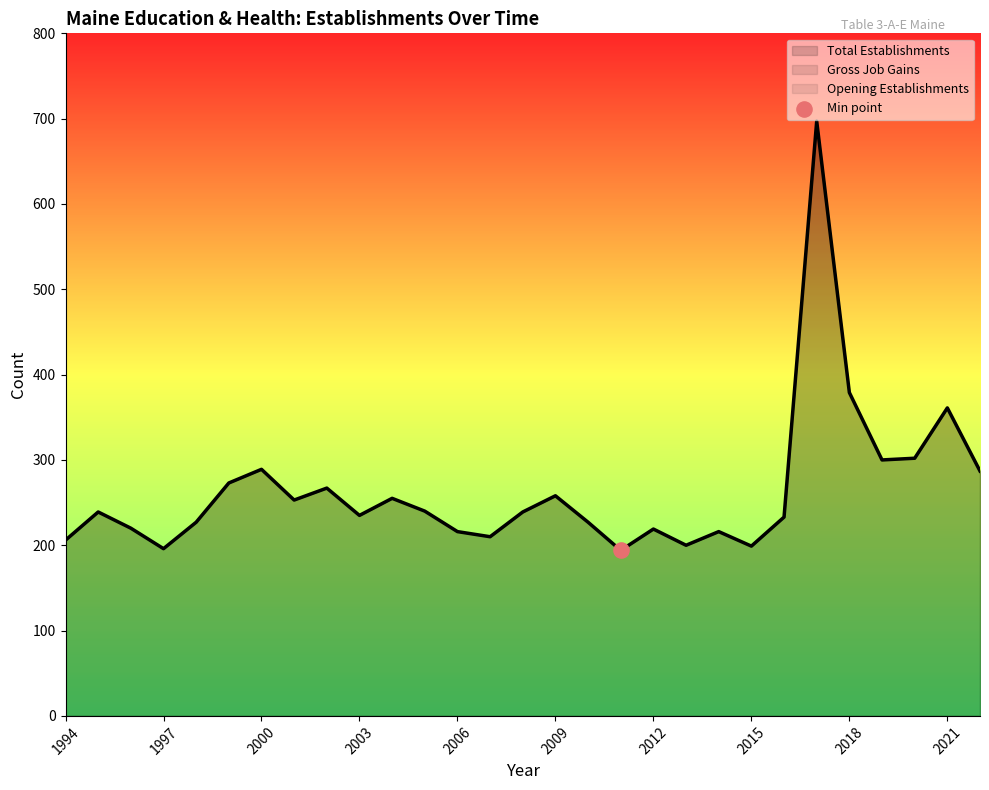

Which series has the largest Y range (max minus min)?

Total Establishments